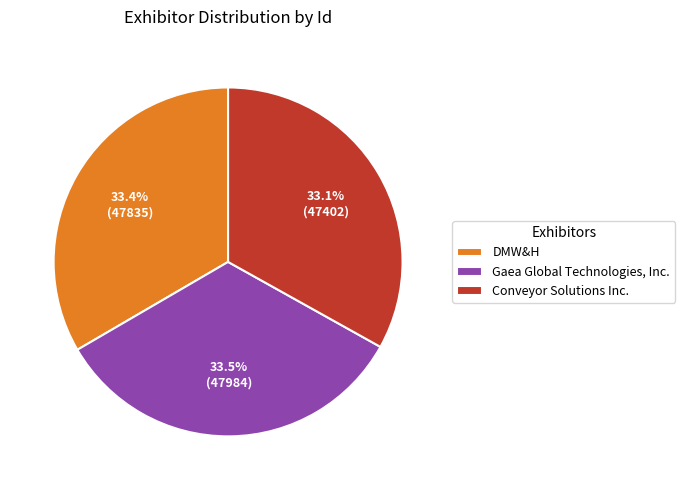

Count the number of slices in the pie.

3